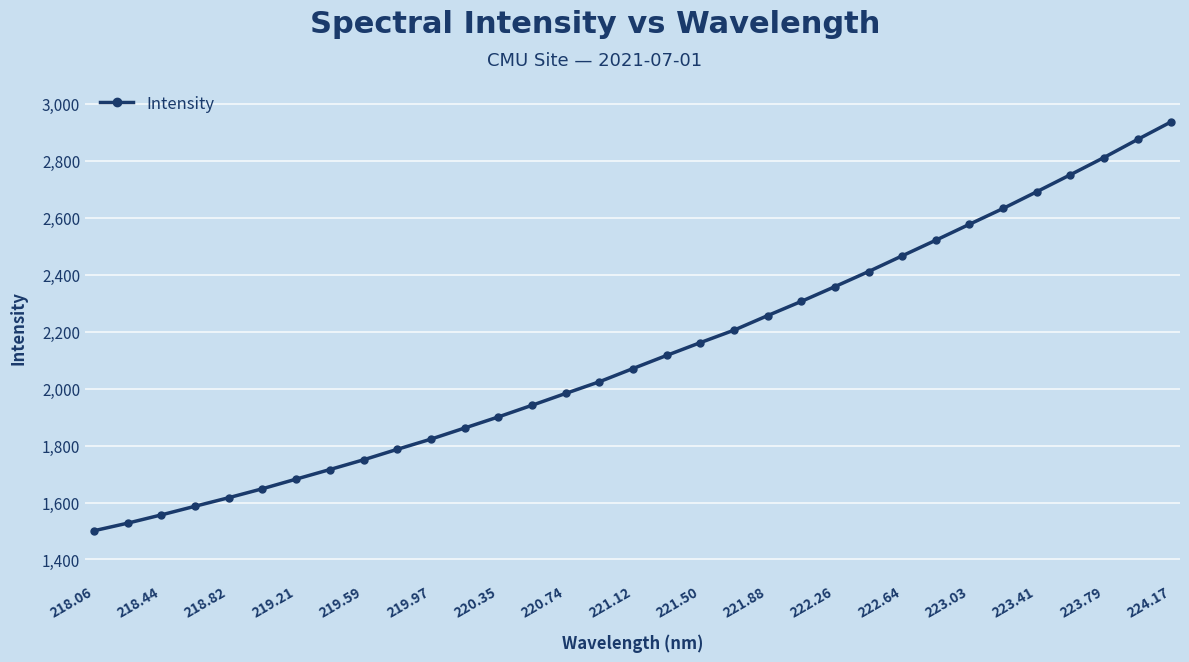

What is the value of the 26th point from the left?

2520.9